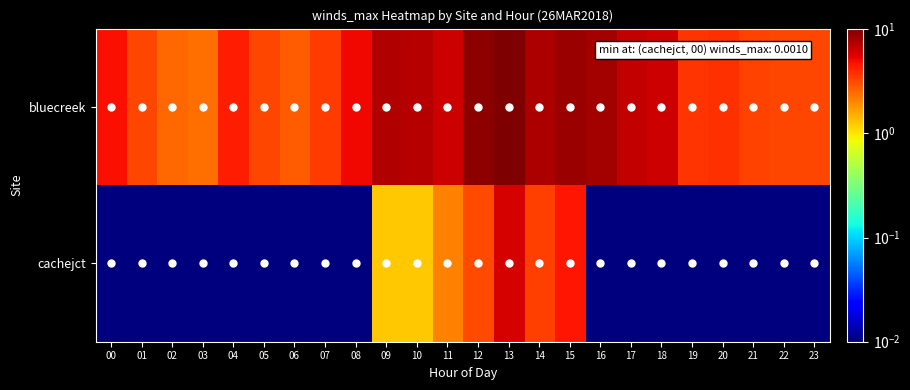

Rank the series by their maximum value, from lowest to highest.

cachejct, bluecreek